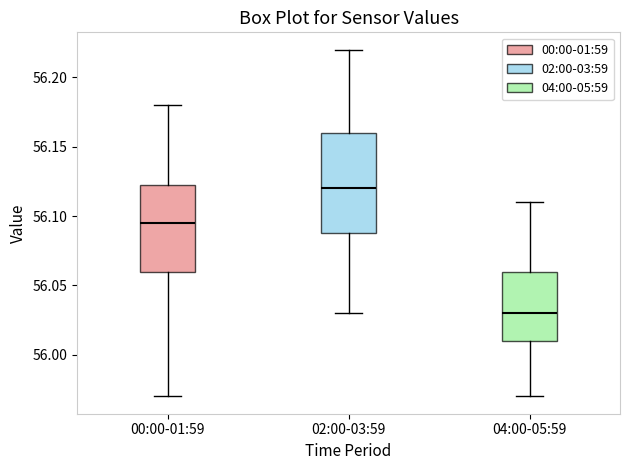

Which box has the highest median line?

02:00-03:59